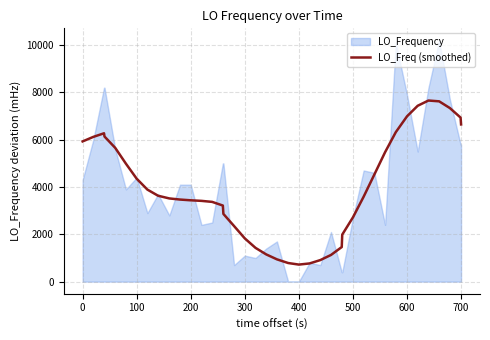

What is the minimum value for LO_Freq (smoothed)?

721.2